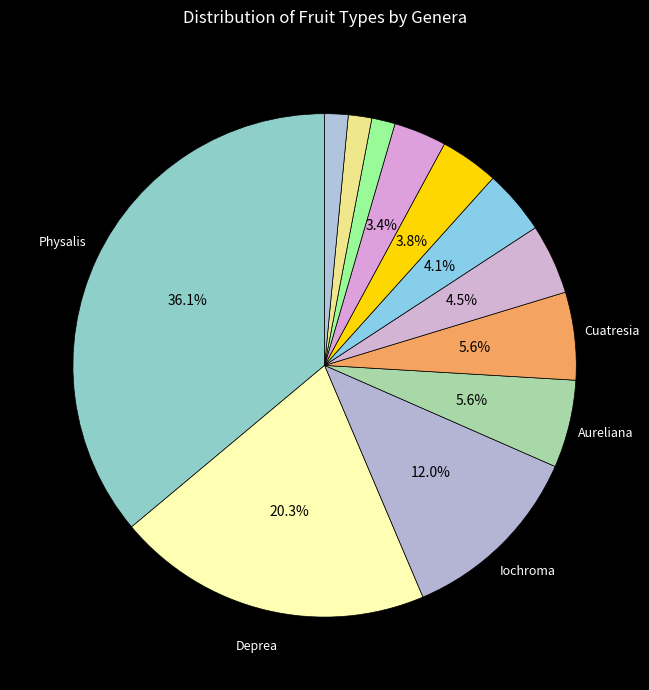

How many segments does this pie chart have?

12